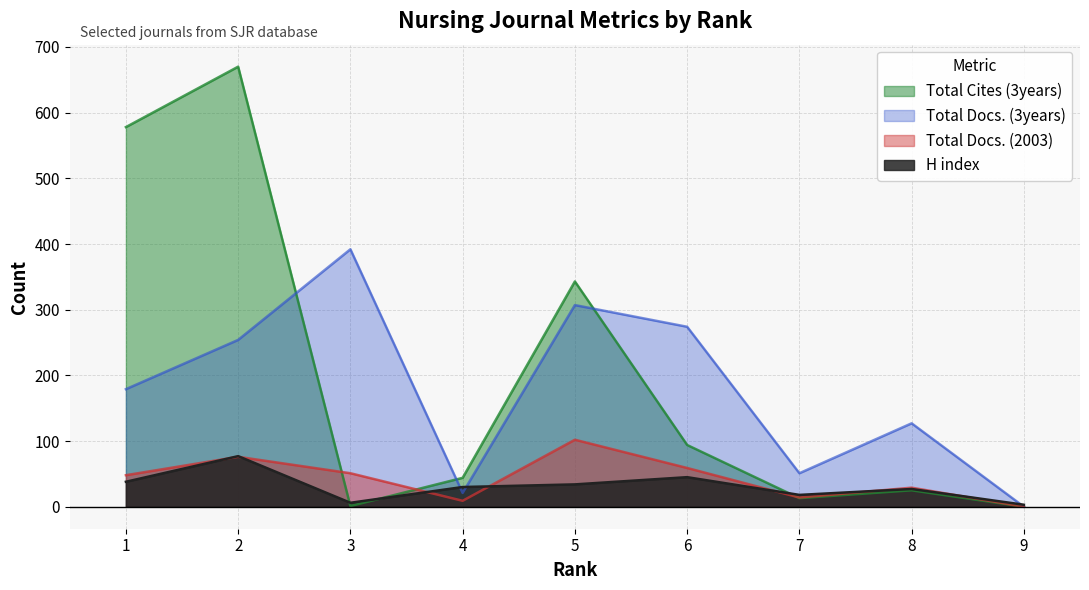

At which label is Total Docs. (3years) closest to 196?

1